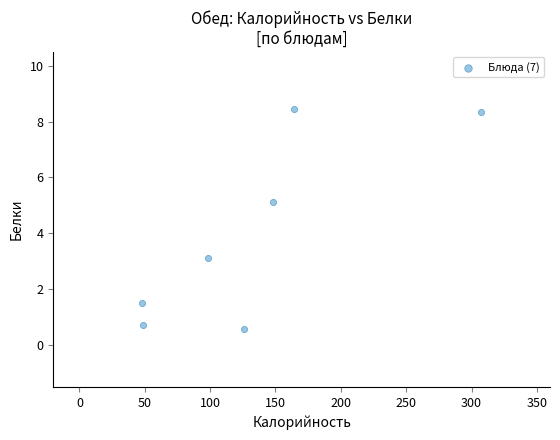

What Y value in the scatter plot is closest to 4?

3.1